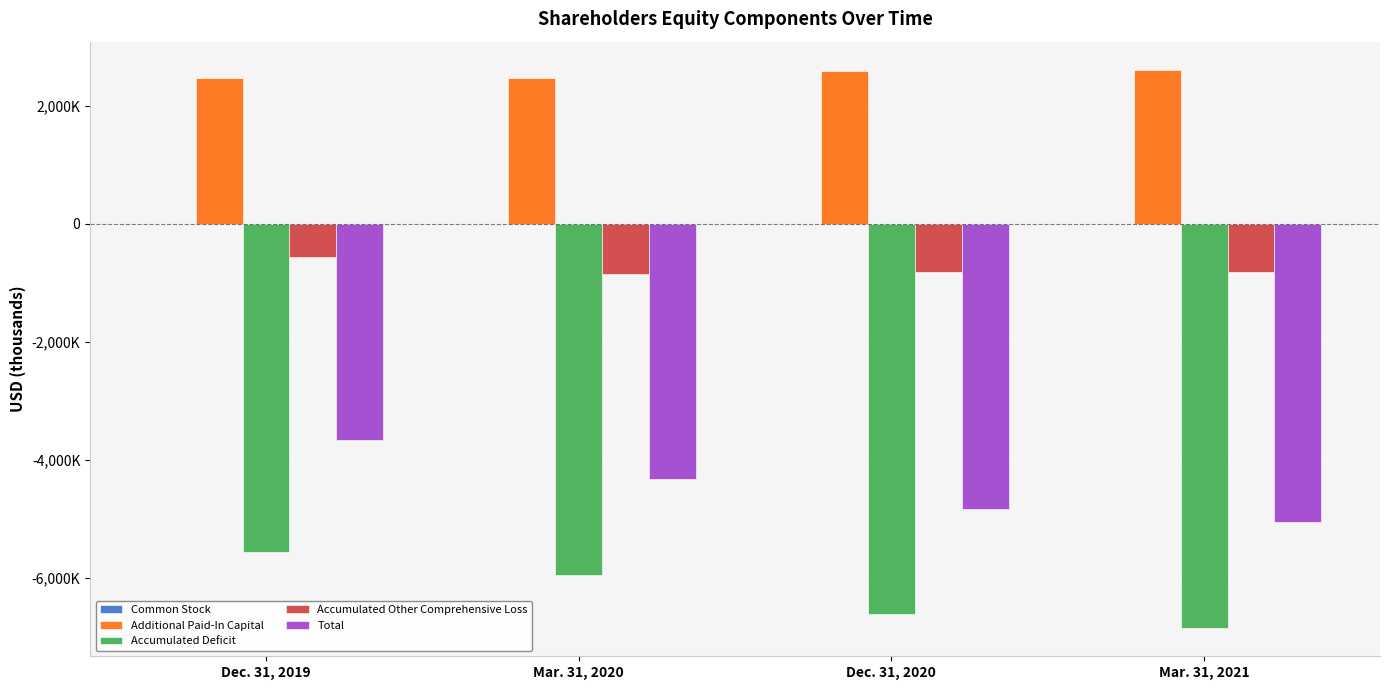

List the series in order of their peak value, lowest first.

Accumulated Deficit, Total, Accumulated Other Comprehensive Loss, Common Stock, Additional Paid-In Capital